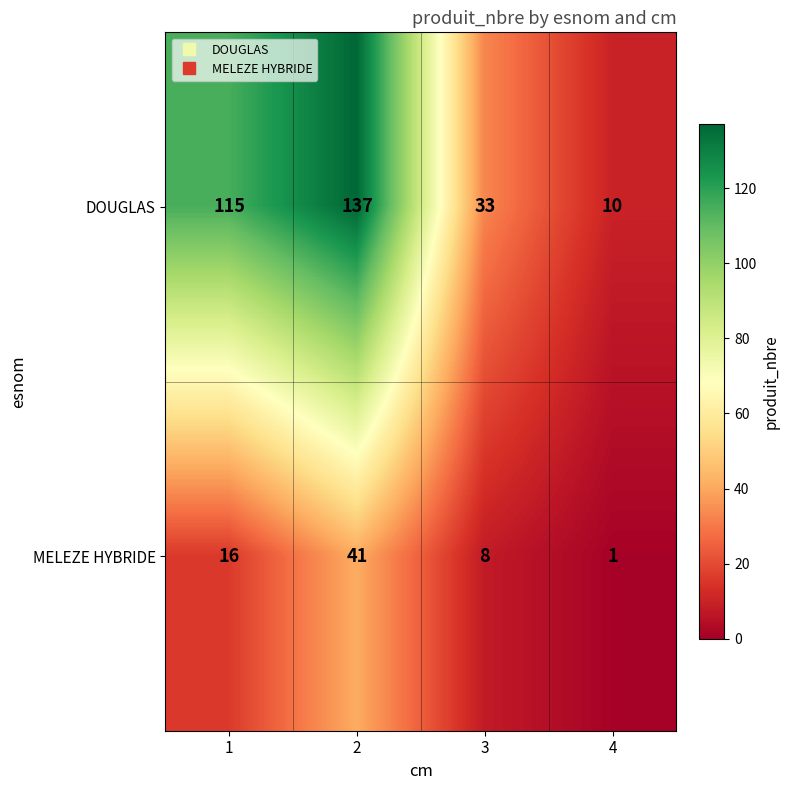

Rank the series by their average value, from lowest to highest.

MELEZE HYBRIDE, DOUGLAS